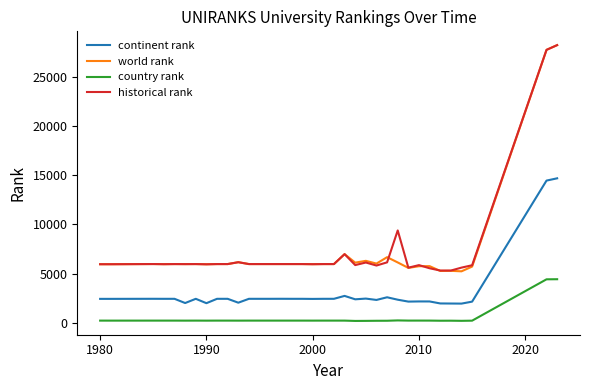

Which series has the largest range (max minus min)?

world rank